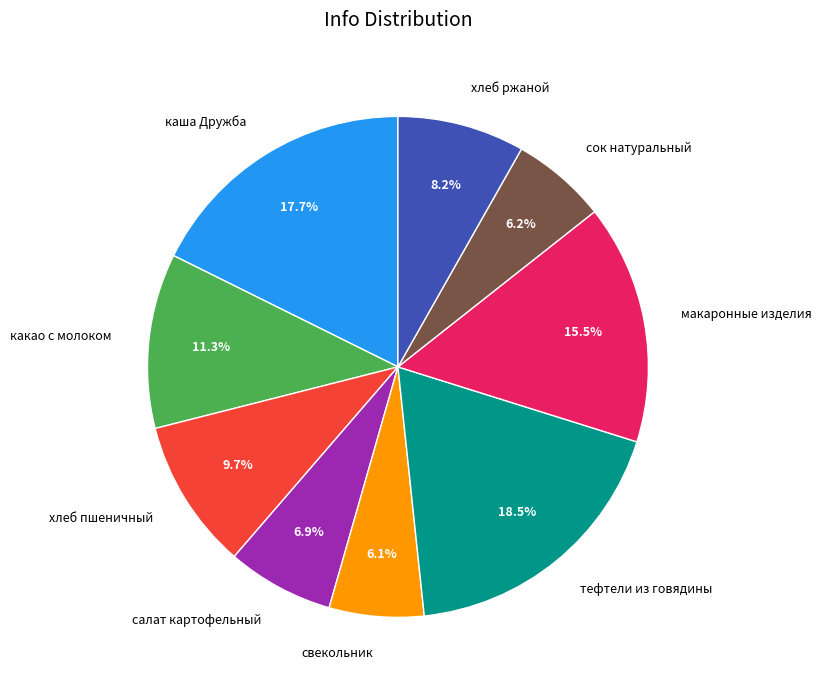

What is the ratio of the value at тефтели из говядины to the value at хлеб ржаной?

2.3